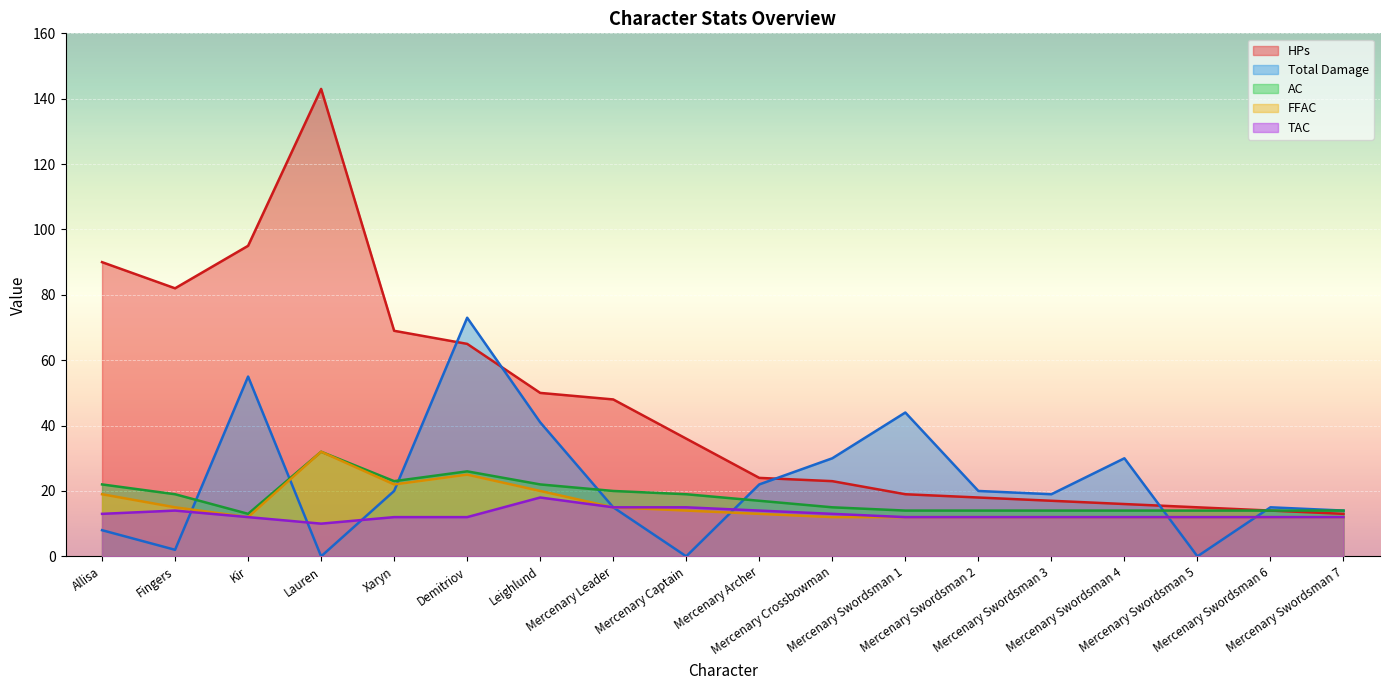

Reading right to left, list all the values displayed in this chart.

HPs: Mercenary Swordsman 7=13	Mercenary Swordsman 6=14	Mercenary Swordsman 5=15	Mercenary Swordsman 4=16	Mercenary Swordsman 3=17	Mercenary Swordsman 2=18	Mercenary Swordsman 1=19	Mercenary Crossbowman=23	Mercenary Archer=24	Mercenary Captain=36	Mercenary Leader=48	Leighlund=50	Demitriov=65	Xaryn=69	Lauren=143	Kir=95	Fingers=82	Allisa=90
Total Damage: Mercenary Swordsman 7=14	Mercenary Swordsman 6=15	Mercenary Swordsman 5=0	Mercenary Swordsman 4=30	Mercenary Swordsman 3=19	Mercenary Swordsman 2=20	Mercenary Swordsman 1=44	Mercenary Crossbowman=30	Mercenary Archer=22	Mercenary Captain=0	Mercenary Leader=15	Leighlund=41	Demitriov=73	Xaryn=20	Lauren=0	Kir=55	Fingers=2	Allisa=8
AC: Mercenary Swordsman 7=14	Mercenary Swordsman 6=14	Mercenary Swordsman 5=14	Mercenary Swordsman 4=14	Mercenary Swordsman 3=14	Mercenary Swordsman 2=14	Mercenary Swordsman 1=14	Mercenary Crossbowman=15	Mercenary Archer=17	Mercenary Captain=19	Mercenary Leader=20	Leighlund=22	Demitriov=26	Xaryn=23	Lauren=32	Kir=13	Fingers=19	Allisa=22
FFAC: Mercenary Swordsman 7=12	Mercenary Swordsman 6=12	Mercenary Swordsman 5=12	Mercenary Swordsman 4=12	Mercenary Swordsman 3=12	Mercenary Swordsman 2=12	Mercenary Swordsman 1=12	Mercenary Crossbowman=12	Mercenary Archer=13	Mercenary Captain=14	Mercenary Leader=15	Leighlund=20	Demitriov=25	Xaryn=22	Lauren=32	Kir=12	Fingers=15	Allisa=19
TAC: Mercenary Swordsman 7=12	Mercenary Swordsman 6=12	Mercenary Swordsman 5=12	Mercenary Swordsman 4=12	Mercenary Swordsman 3=12	Mercenary Swordsman 2=12	Mercenary Swordsman 1=12	Mercenary Crossbowman=13	Mercenary Archer=14	Mercenary Captain=15	Mercenary Leader=15	Leighlund=18	Demitriov=12	Xaryn=12	Lauren=10	Kir=12	Fingers=14	Allisa=13